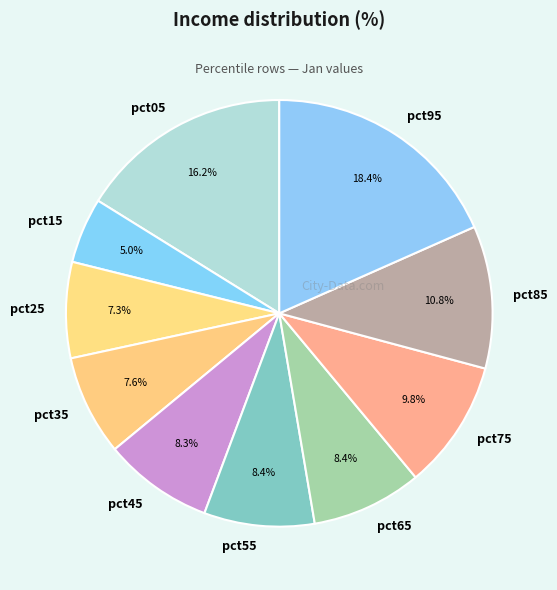

True or false: pct15 accounts for 5% of the total.

True